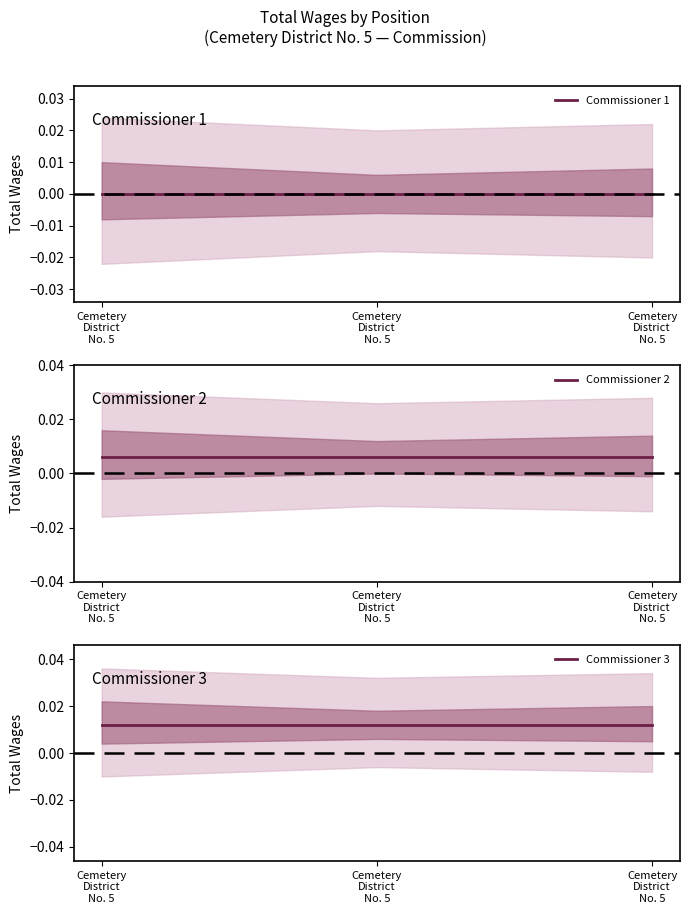

Rank the series by their average value, from lowest to highest.

Commissioner 1, Commissioner 2, Commissioner 3